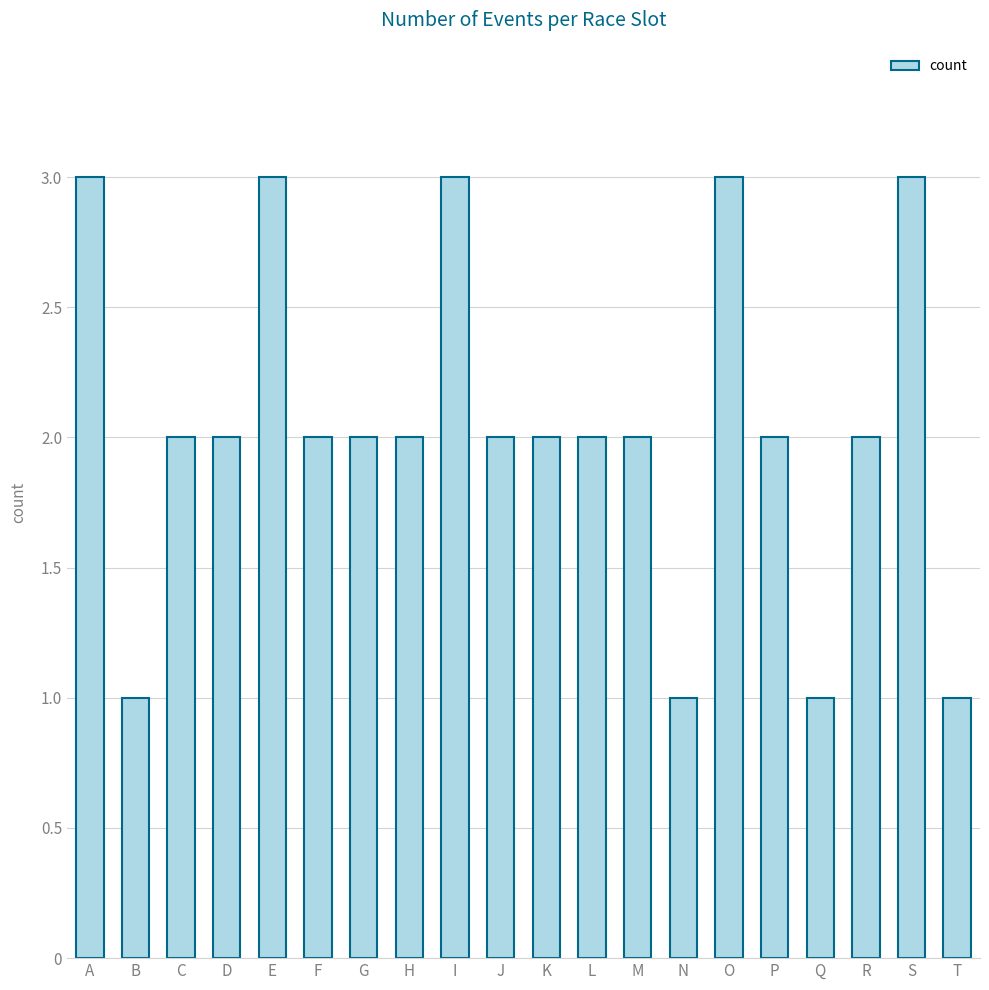

True or false: the data shows 2 at H.

True